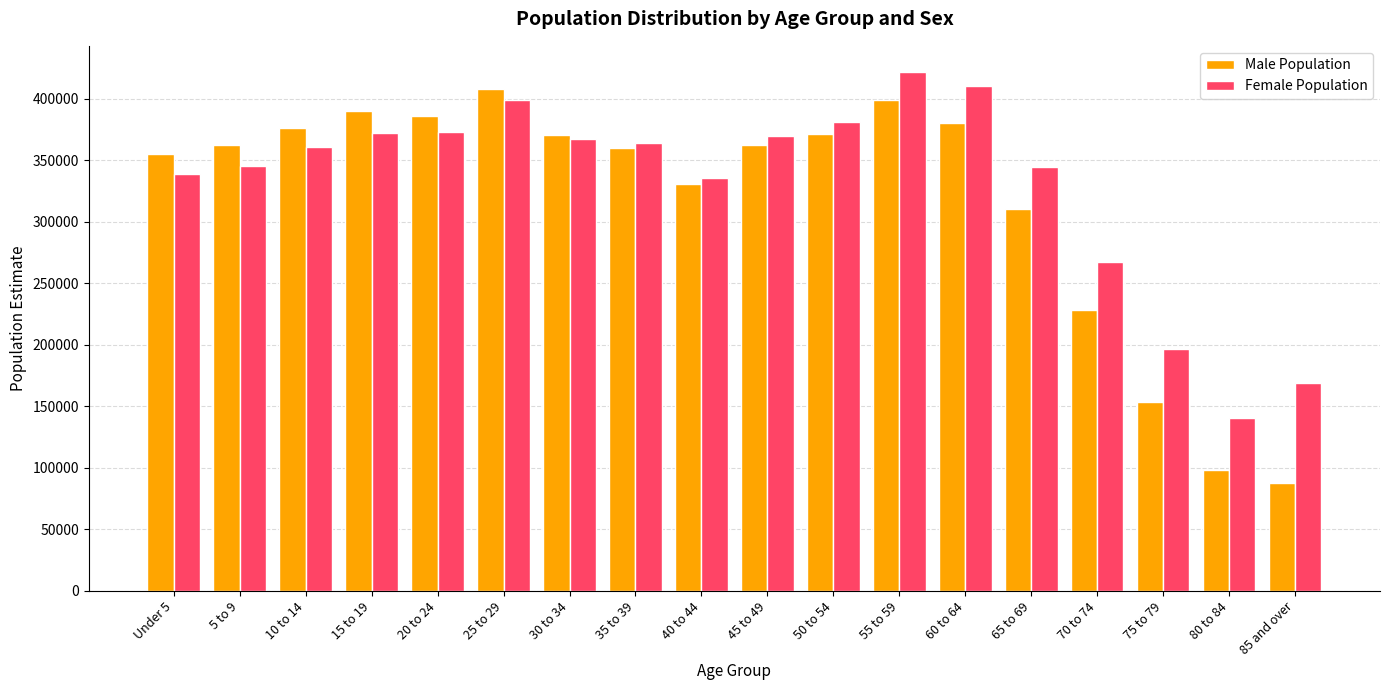

What is the maximum value shown in the chart?

422049